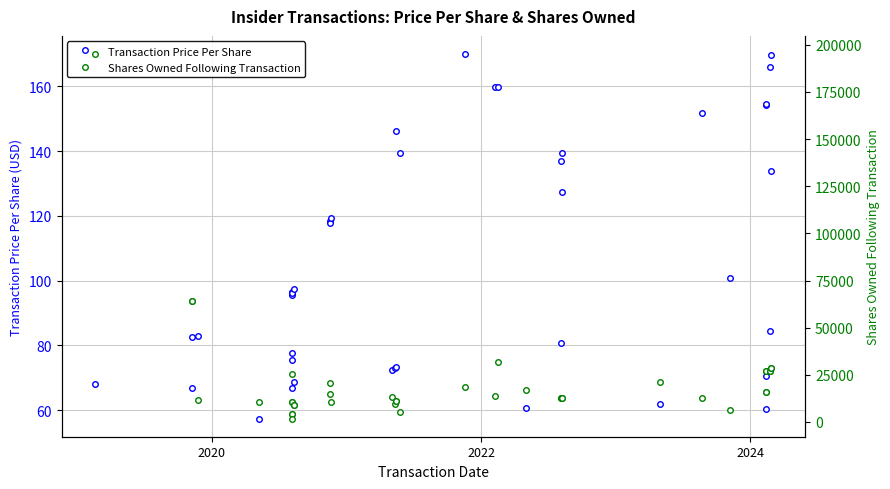

True or false: Transaction Price Per Share has more than 0 points higher than both neighbors.

True